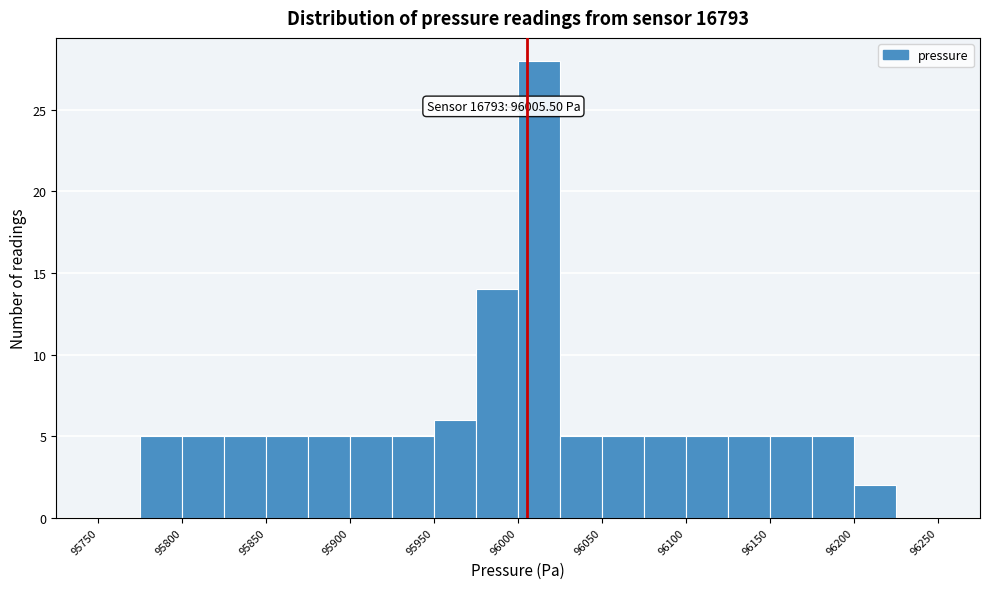

Which range on the x-axis has the tallest bar?

96000 to 96025